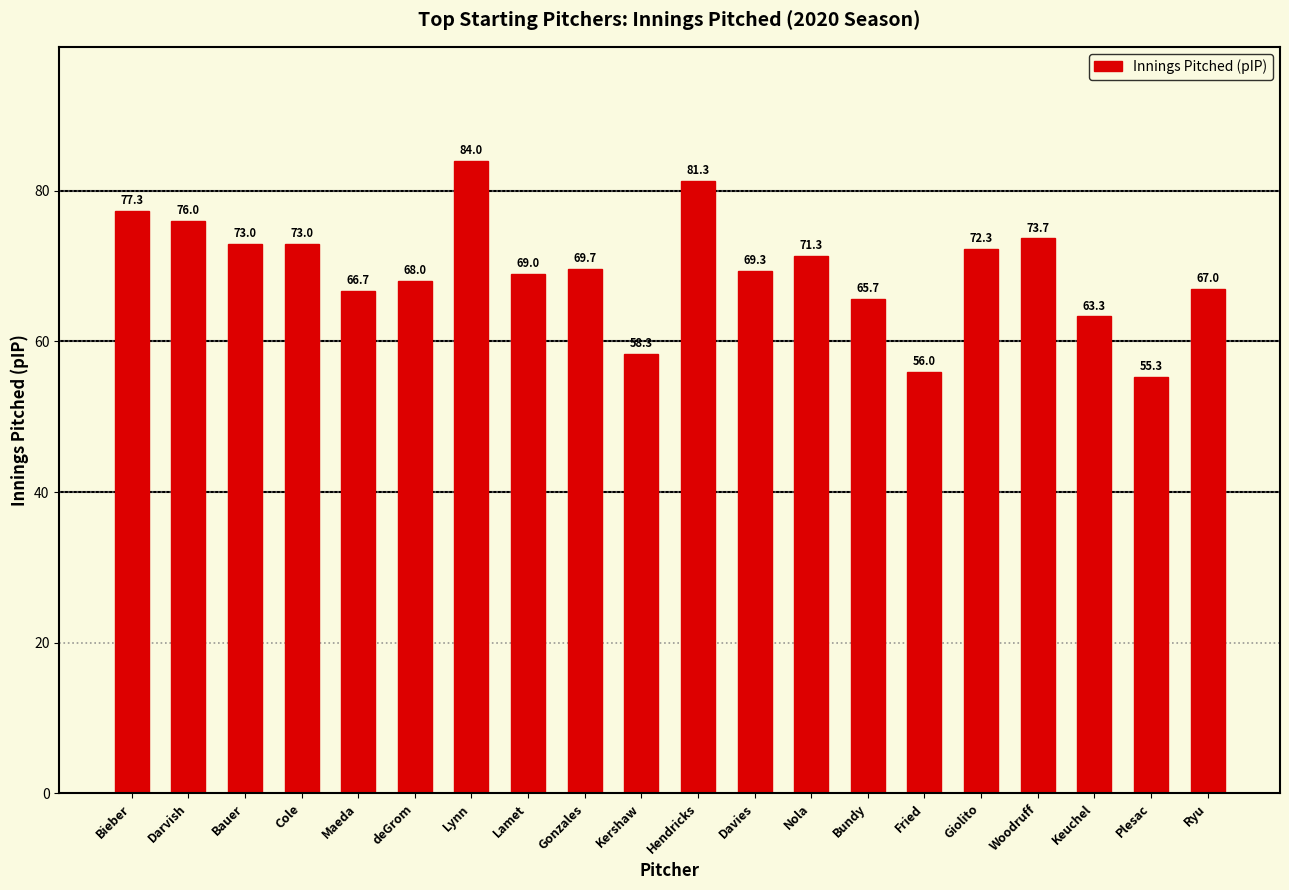

Reading left to right, transcribe all the data shown in this chart.

Bieber=77.3	Darvish=76.0	Bauer=73.0	Cole=73.0	Maeda=66.7	deGrom=68.0	Lynn=84.0	Lamet=69.0	Gonzales=69.7	Kershaw=58.3	Hendricks=81.3	Davies=69.3	Nola=71.3	Bundy=65.7	Fried=56.0	Giolito=72.3	Woodruff=73.7	Keuchel=63.3	Plesac=55.3	Ryu=67.0